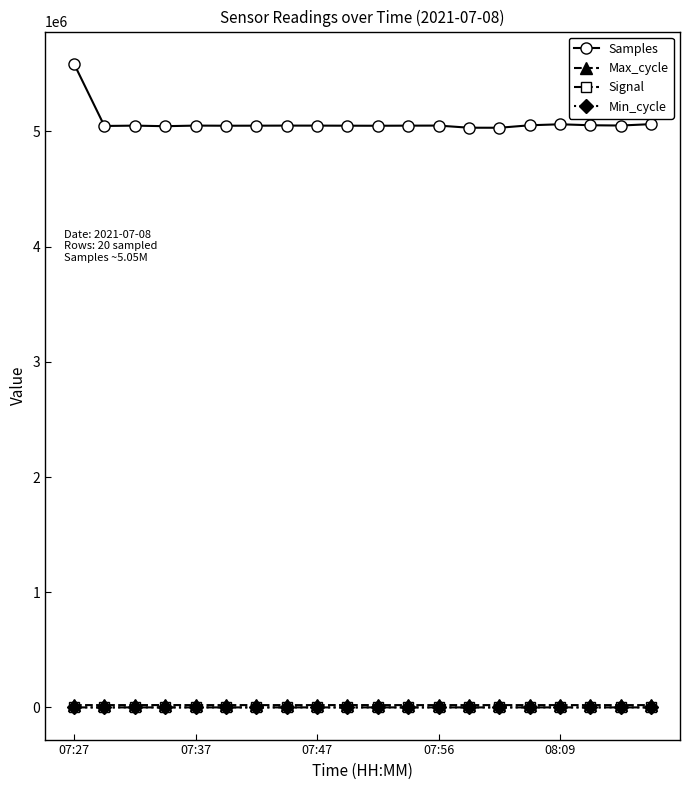

True or false: Max_cycle has more than 0 points higher than both neighbors.

True